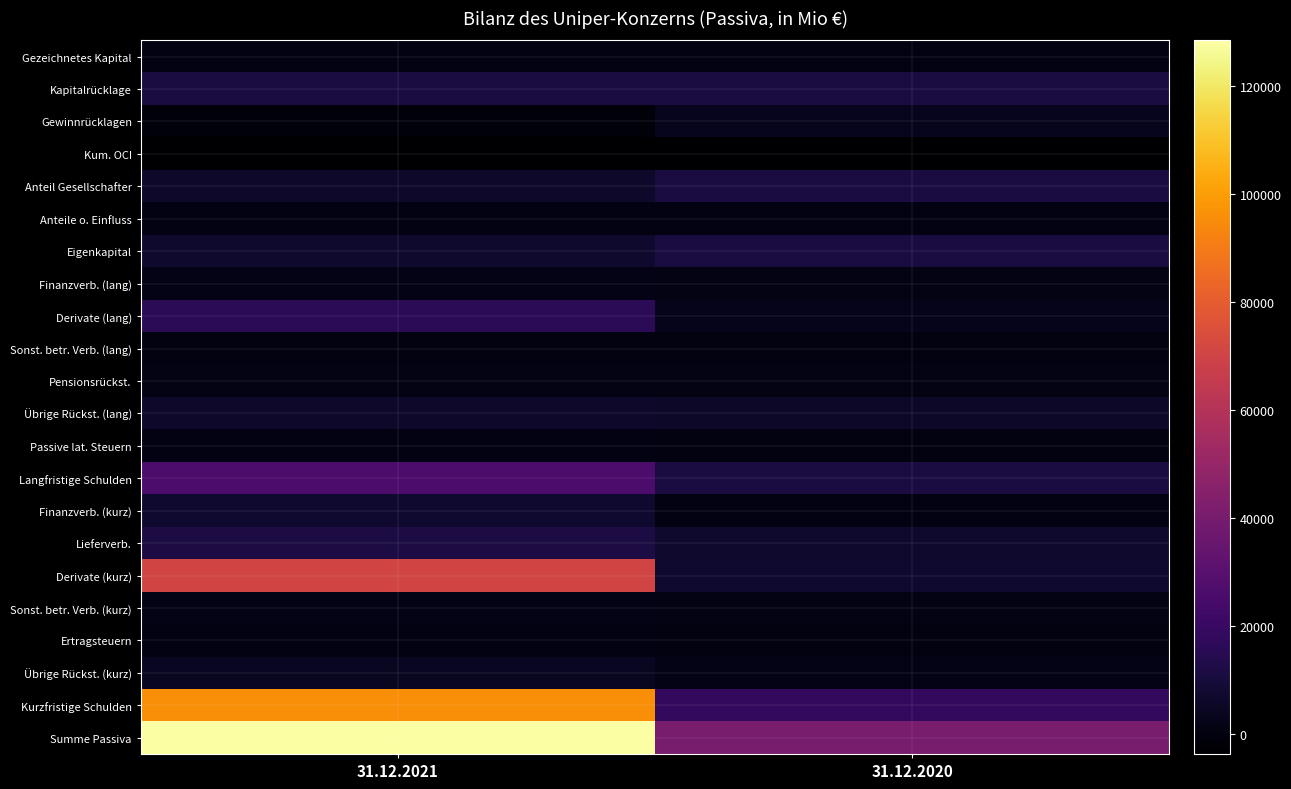

List the series in order of their peak value, highest first.

Summe Passiva, Kurzfristige Schulden, Derivate (kurz), Langfristige Schulden, Derivate (lang), Lieferverb., Eigenkapital, Kapitalrücklage, Anteil Gesellschafter, Finanzverb. (kurz), Übrige Rückst. (lang), Übrige Rückst. (kurz), Gewinnrücklagen, Finanzverb. (lang), Sonst. betr. Verb. (kurz), Pensionsrückst., Gezeichnetes Kapital, Anteile o. Einfluss, Passive lat. Steuern, Ertragsteuern, Sonst. betr. Verb. (lang), Kum. OCI